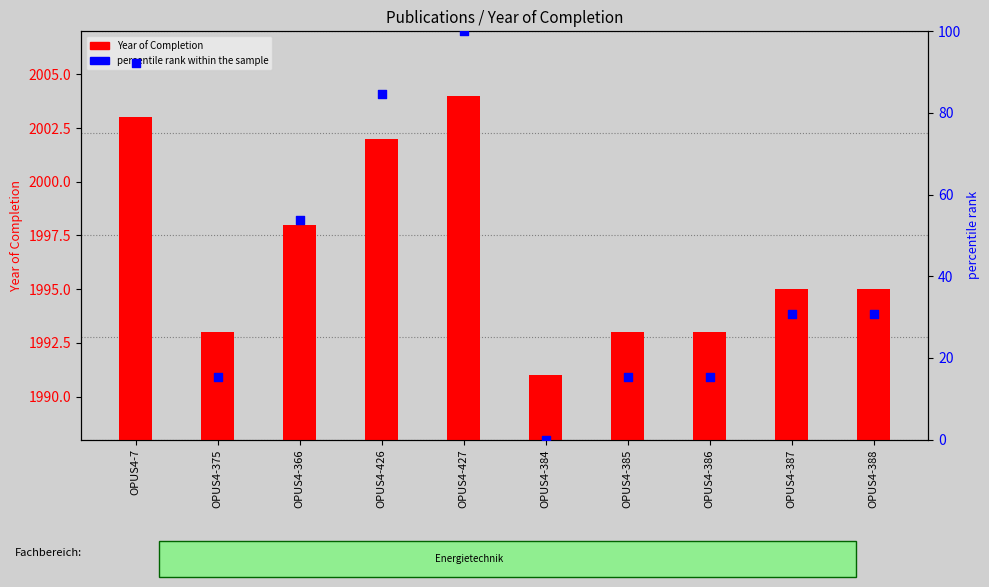

At how many categories does at least one series exceed 1528?

10